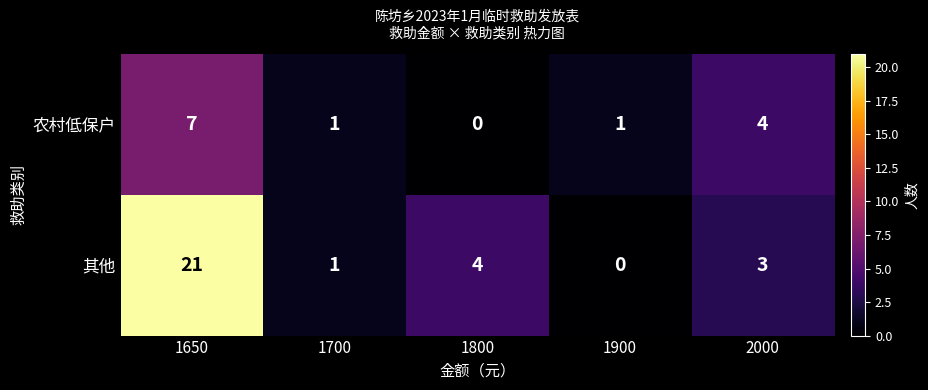

Where does the 其他 series first go above 3?

1650